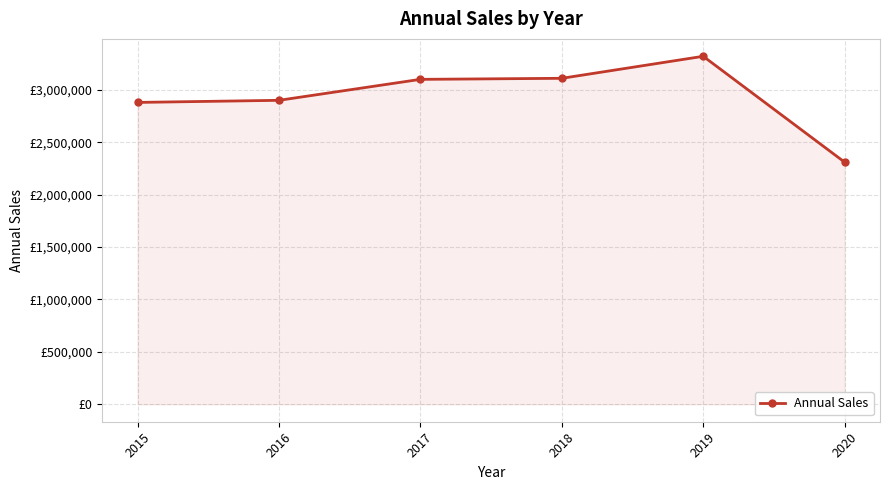

What is the approximate value at 2018?

3110000